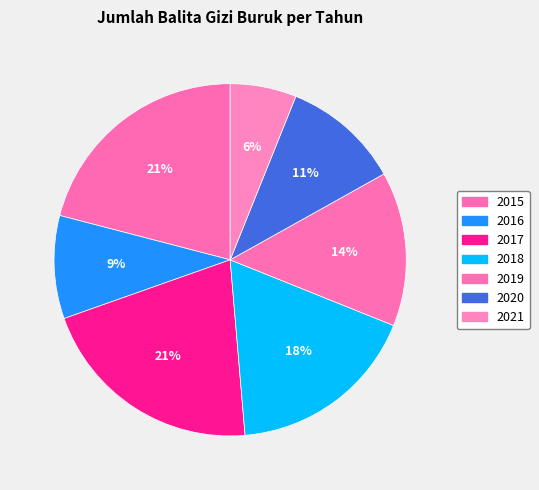

What is the total percentage of 2020 and 2017?

31.8%